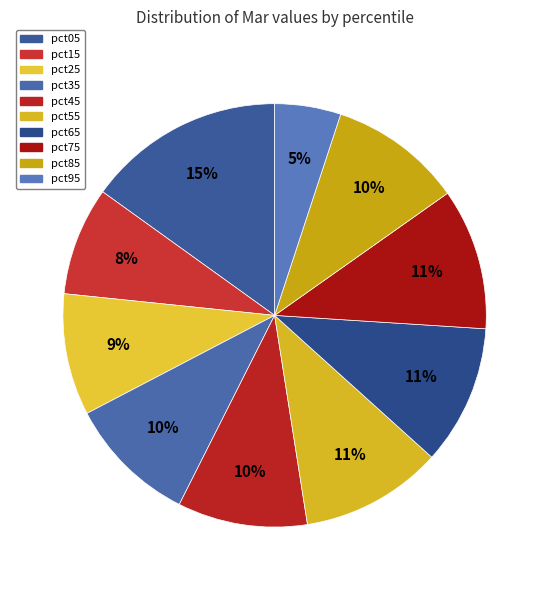

How many slices are in this pie chart?

10